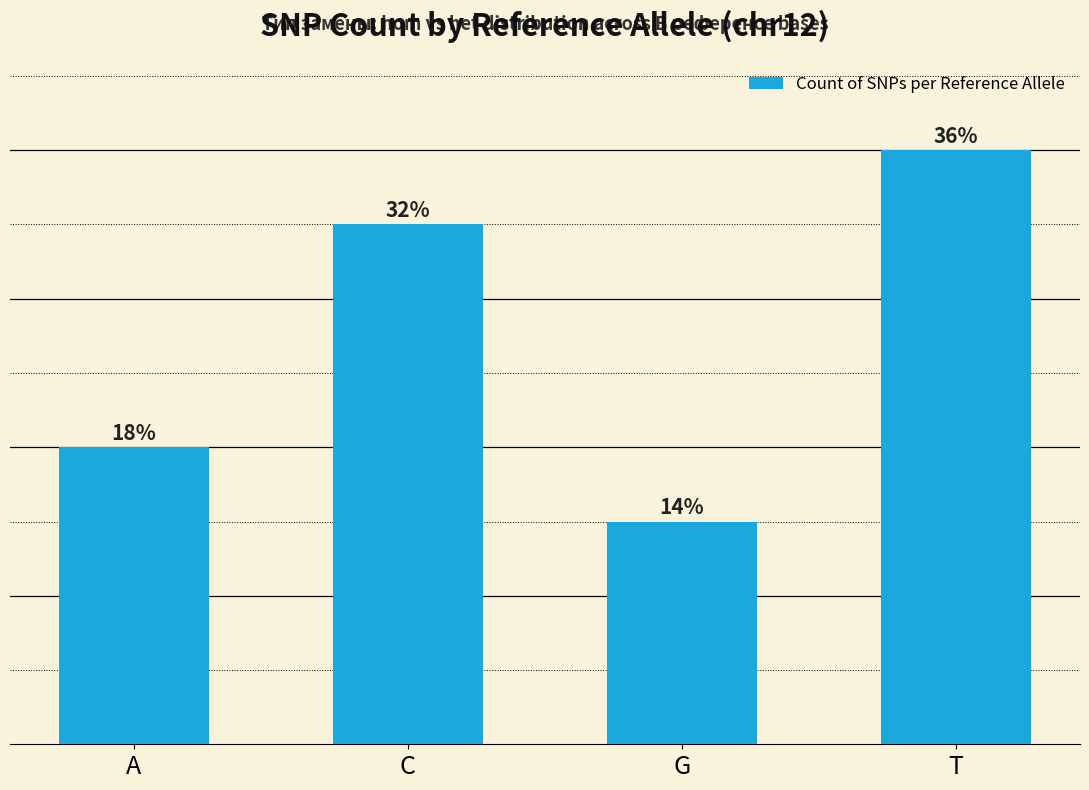

Does the chart contain any negative values?

No